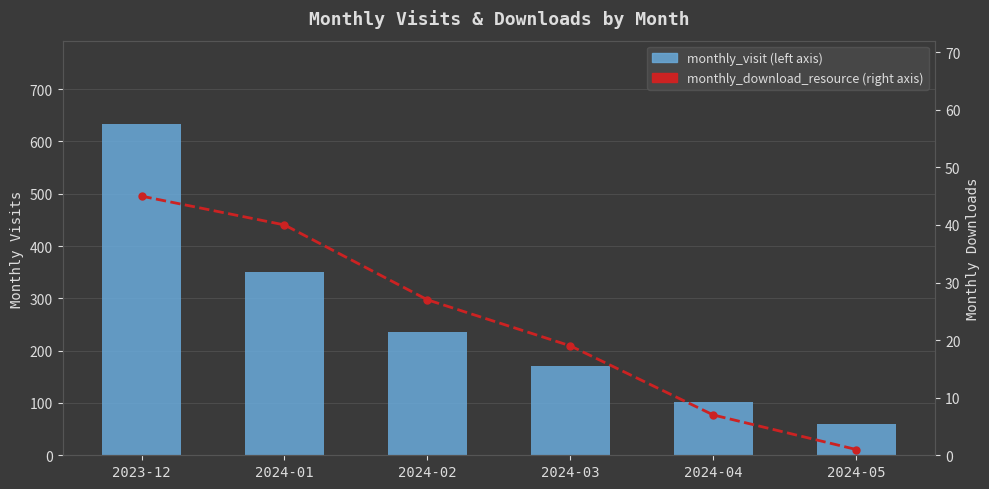

At which label is monthly_visit (left axis) closest to 347?

2024-01